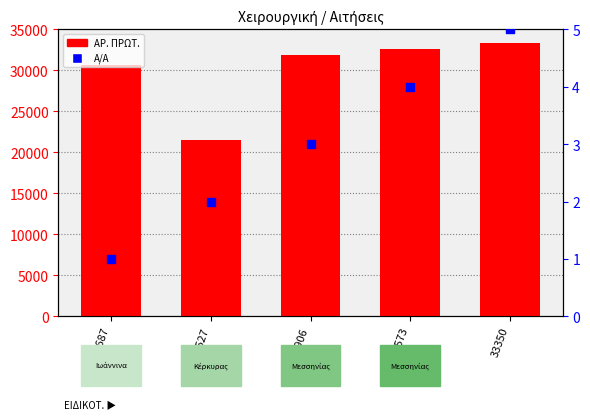

What are all the series names shown in the legend?

ΑΡ. ΠΡΩΤ., Α/Α